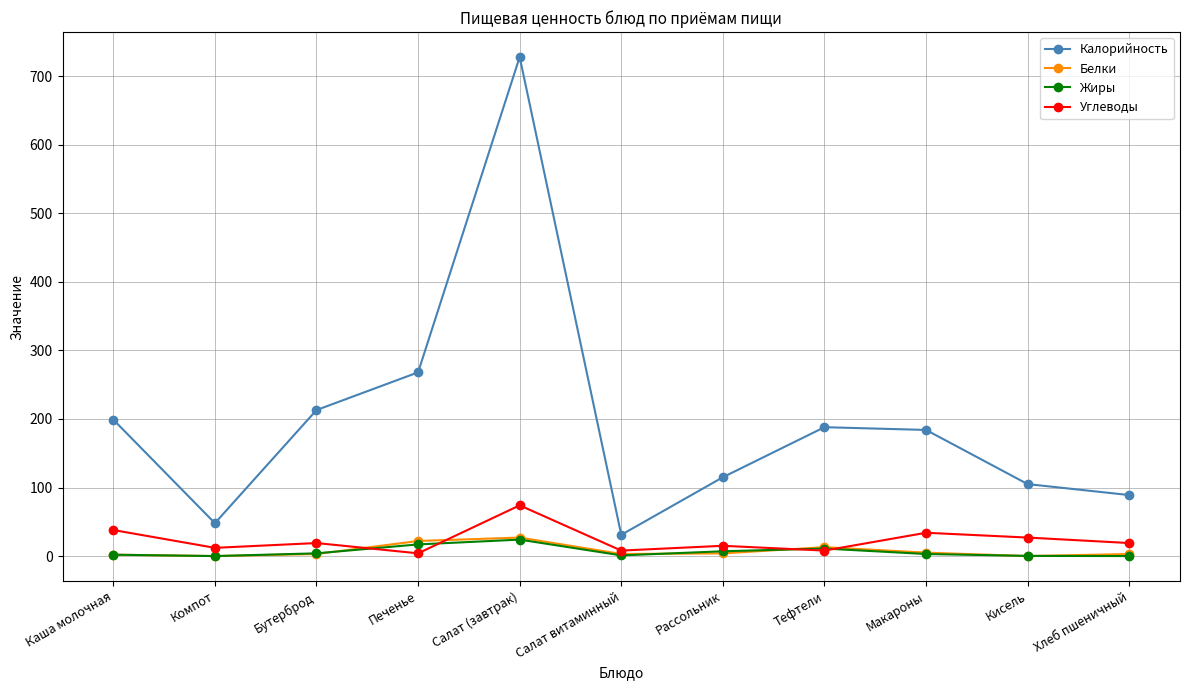

What is the sum of the Углеводы values at Печенье and Салат витаминный?

12.0